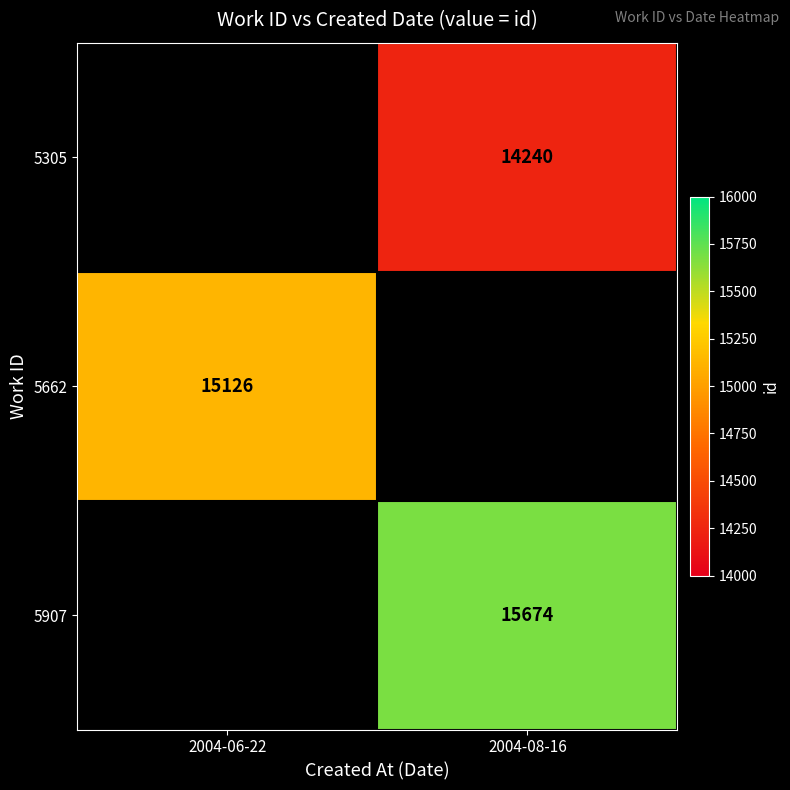

True or false: 5305 has a value of 8498.7 at 2004-08-16.

False